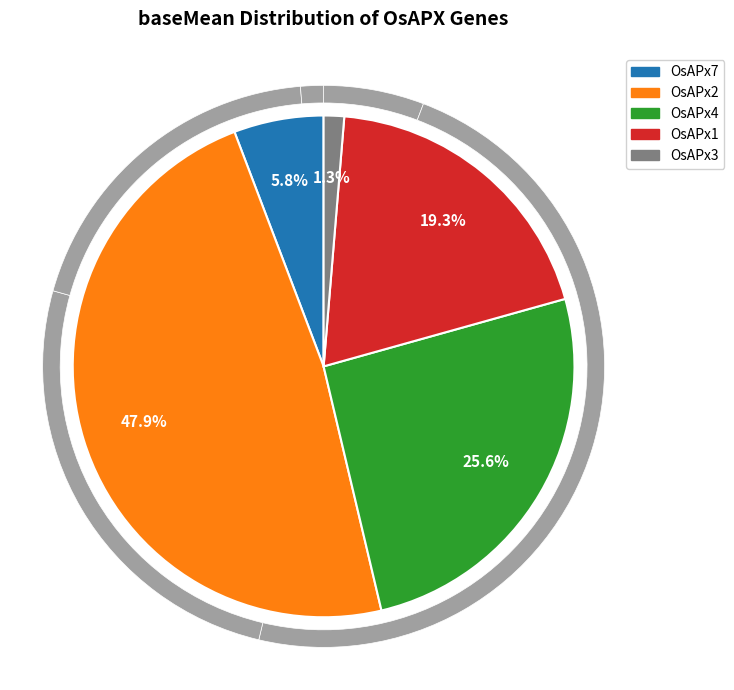

Is it true that OsAPx7 is 6% of the pie?

True